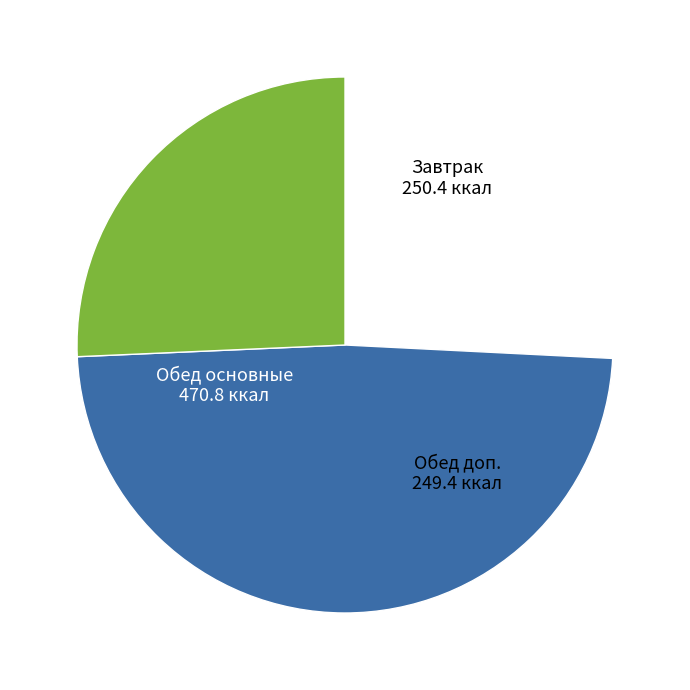

Is there any slice that represents more than half of the pie?

No